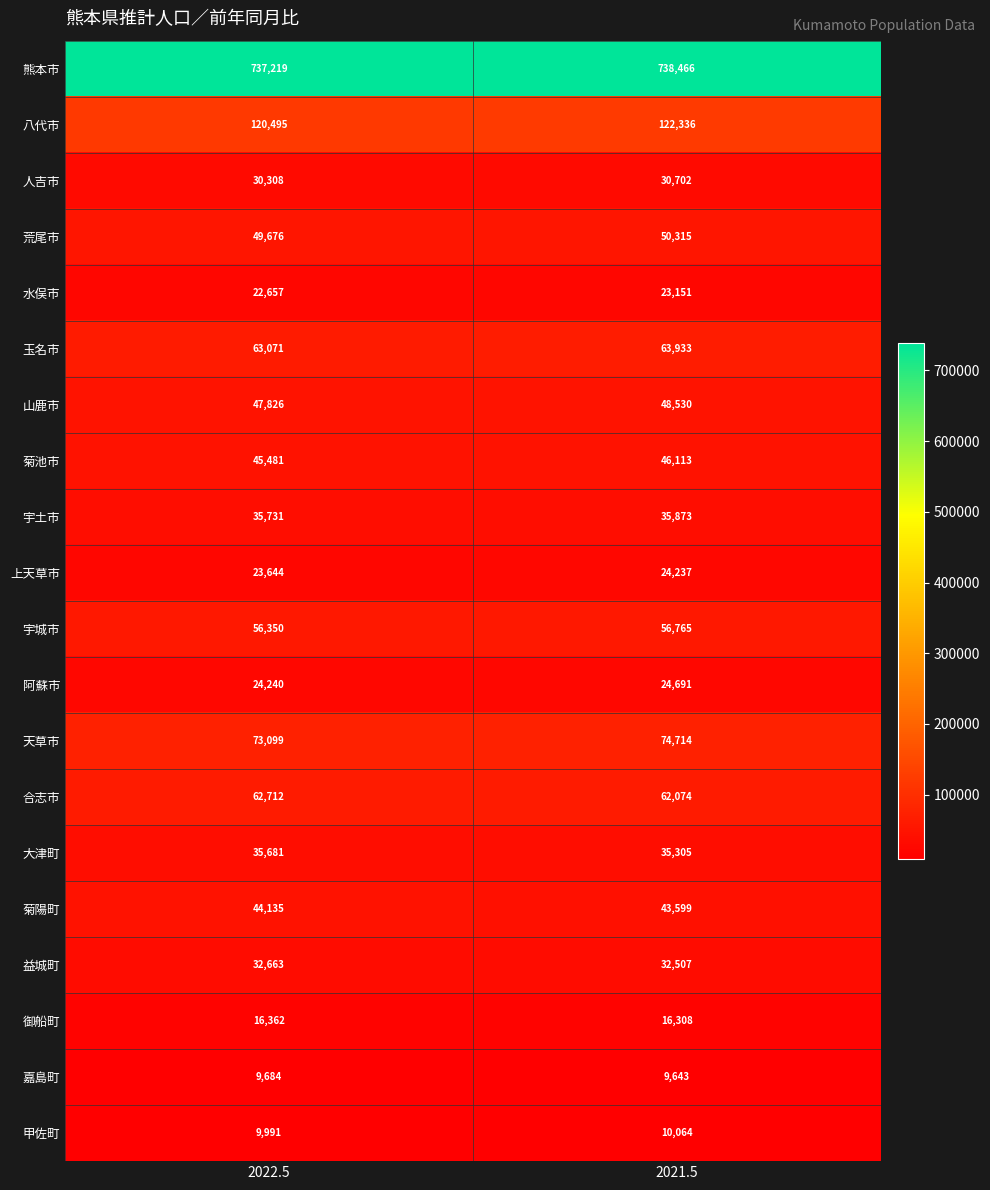

Rank the series by their maximum value, from lowest to highest.

嘉島町, 甲佐町, 御船町, 水俣市, 上天草市, 阿蘇市, 人吉市, 益城町, 大津町, 宇土市, 菊陽町, 菊池市, 山鹿市, 荒尾市, 宇城市, 合志市, 玉名市, 天草市, 八代市, 熊本市